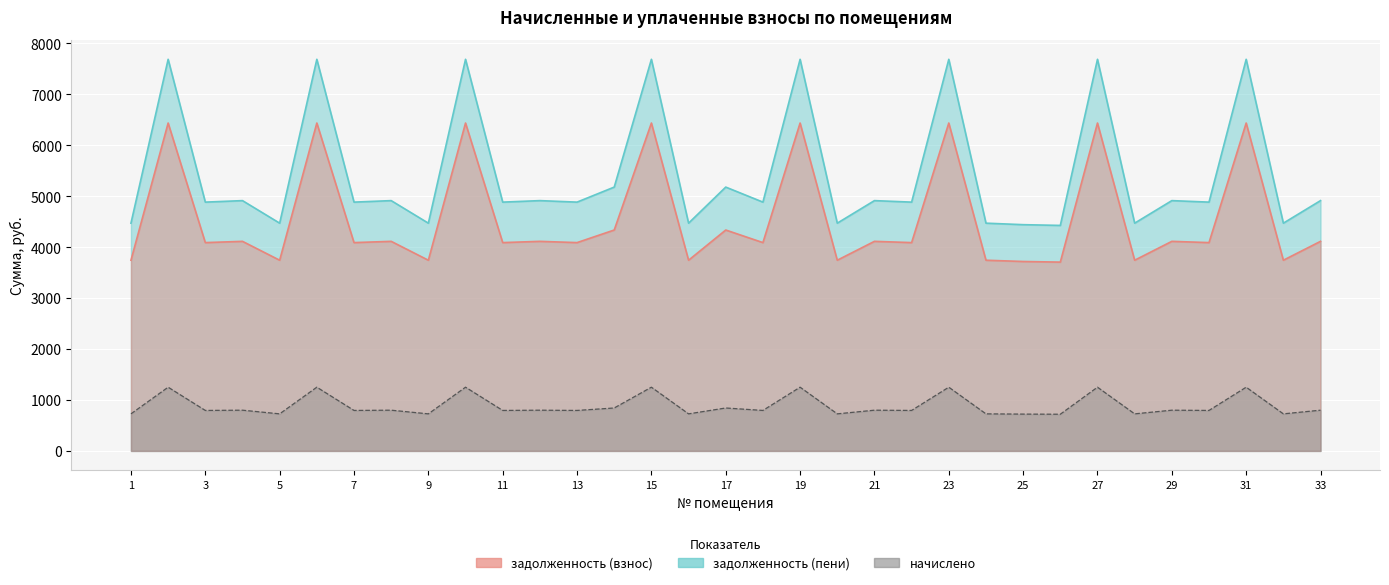

Reading right to left, extract all data points from this chart.

задолженность (взнос): 33=4112.6	32=3742.1	31=6434.4	30=4087.8	29=4112.6	28=3742.1	27=6434.4	26=3705.0	25=3717.3	24=3742.1	23=6434.4	22=4087.8	21=4112.6	20=3742.1	19=6434.4	18=4087.8	17=4334.9	16=3742.1	15=6434.4	14=4334.9	13=4087.8	12=4112.6	11=4087.8	10=6434.4	9=3742.1	8=4112.6	7=4087.8	6=6434.4	5=3742.1	4=4112.6	3=4087.8	2=6434.4	1=3742.1
начислено: 33=4911.8	32=4469.2	31=7684.8	30=4882.2	29=4911.8	28=4469.2	27=7684.8	26=4425.0	25=4439.8	24=4469.2	23=7684.8	22=4882.2	21=4911.8	20=4469.2	19=7684.8	18=4882.2	17=5177.2	16=4469.2	15=7684.8	14=5177.2	13=4882.2	12=4911.8	11=4882.2	10=7684.8	9=4469.2	8=4911.8	7=4882.2	6=7684.8	5=4469.2	4=4911.8	3=4882.2	2=7684.8	1=4469.2
задолженность (пени): 33=799.2	32=727.2	31=1250.4	30=794.4	29=799.2	28=727.2	27=1250.4	26=720.0	25=722.4	24=727.2	23=1250.4	22=794.4	21=799.2	20=727.2	19=1250.4	18=794.4	17=842.4	16=727.2	15=1250.4	14=842.4	13=794.4	12=799.2	11=794.4	10=1250.4	9=727.2	8=799.2	7=794.4	6=1250.4	5=727.2	4=799.2	3=794.4	2=1250.4	1=727.2